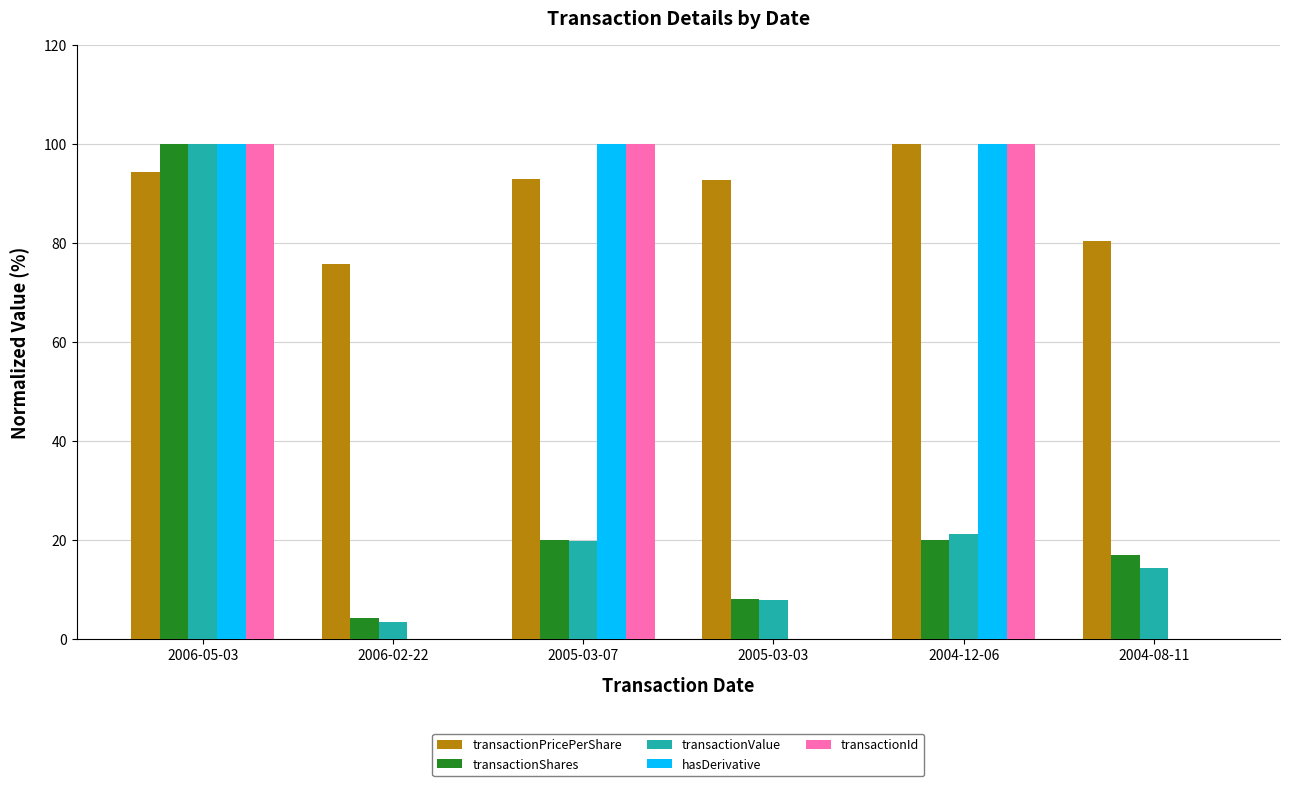

How many groups of bars are there?

6